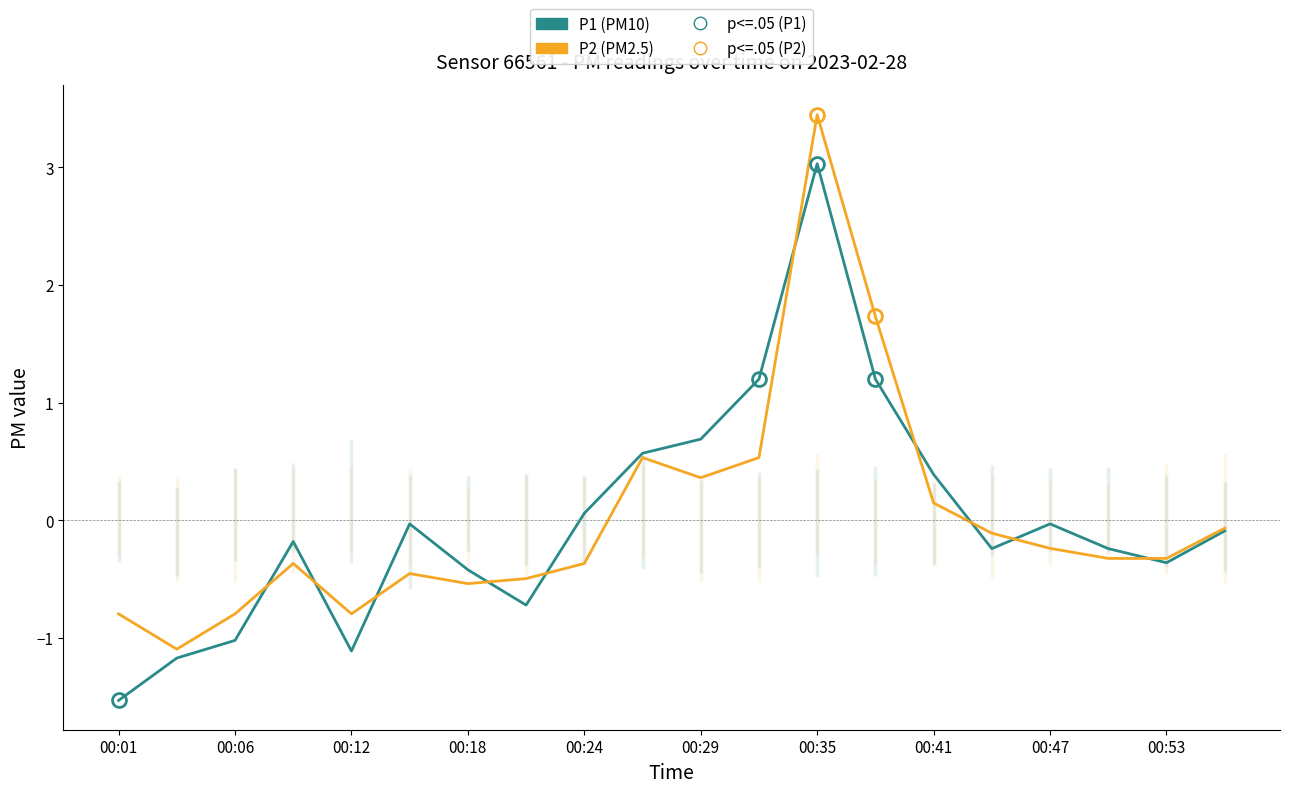

How many lines are shown in the chart?

2